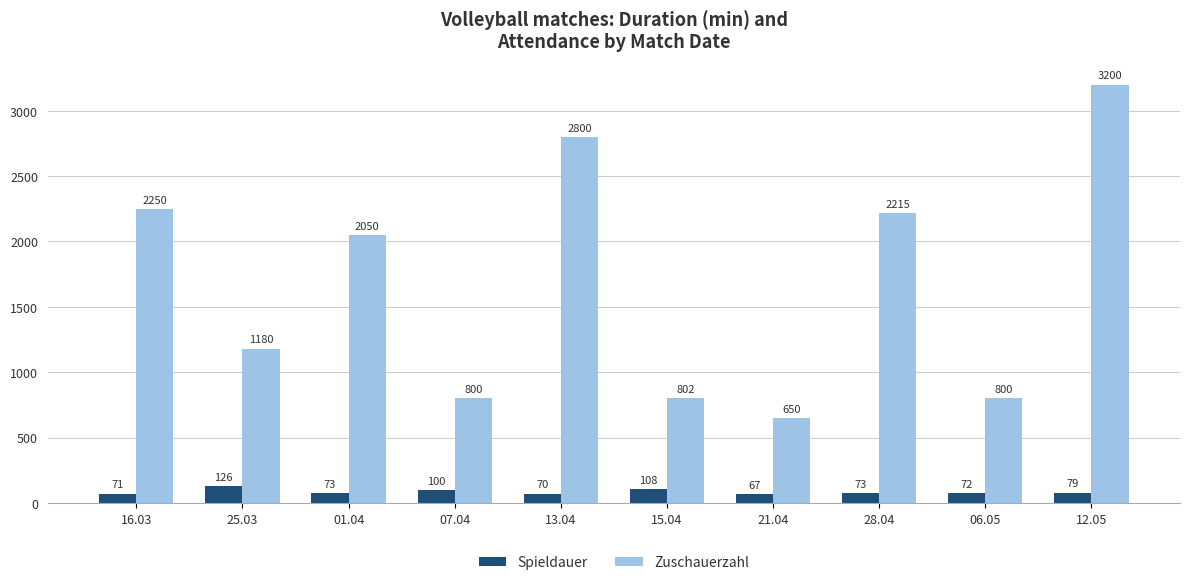

Where does the Zuschauerzahl series first go above 2050?

16.03